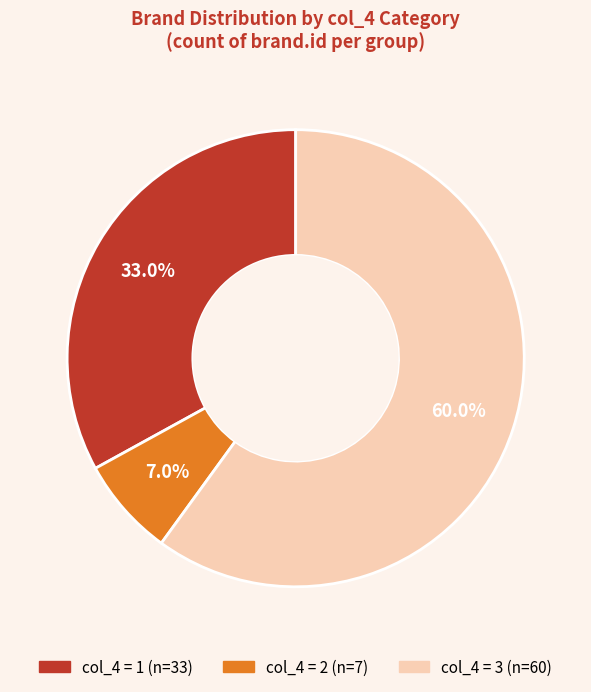

Is there any slice that represents more than half of the pie?

Yes